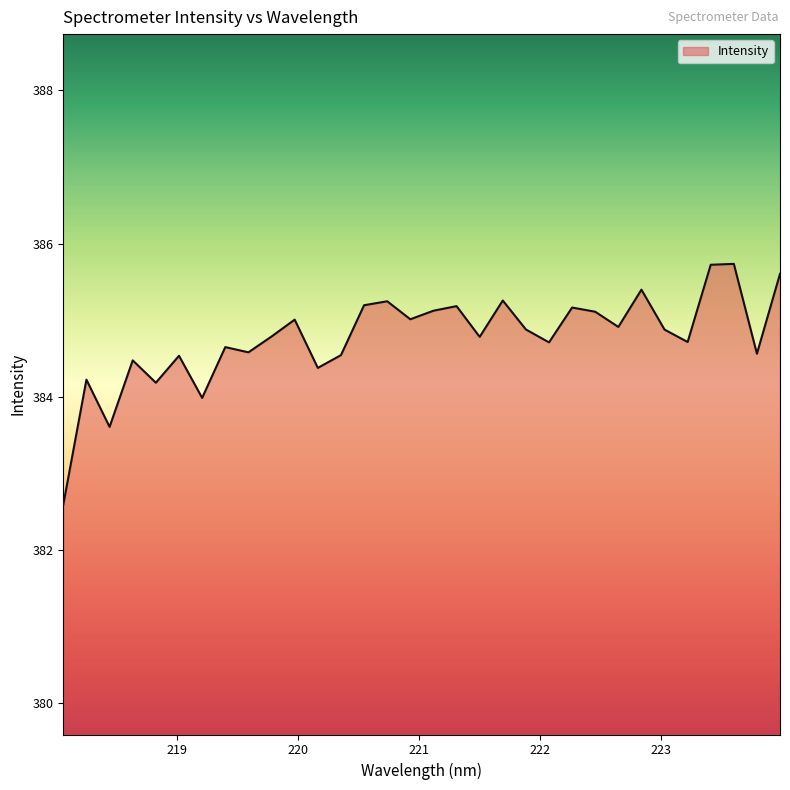

What is the smallest value displayed?

382.6